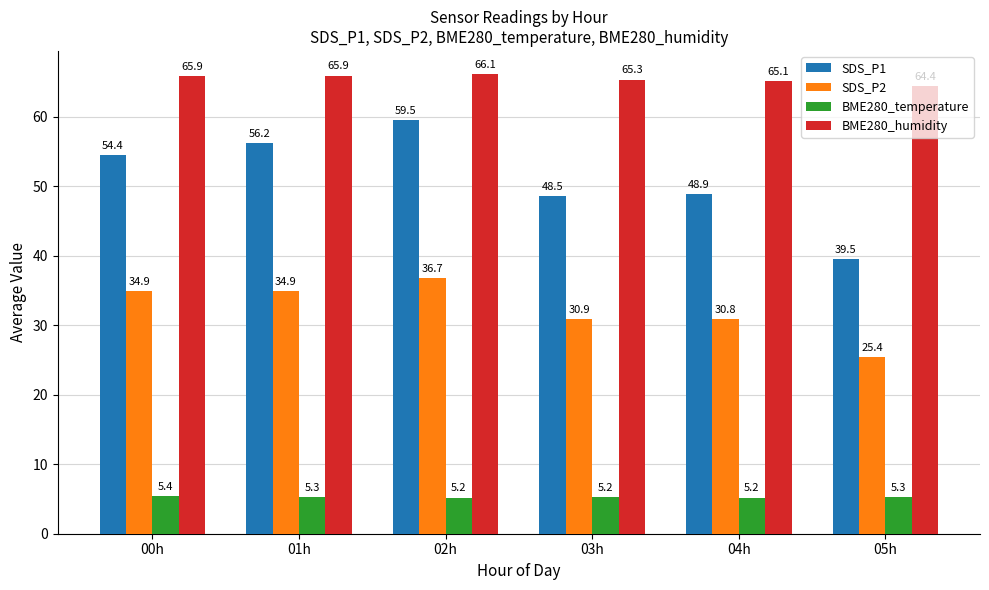

Read the BME280_humidity value at 03h.

65.3